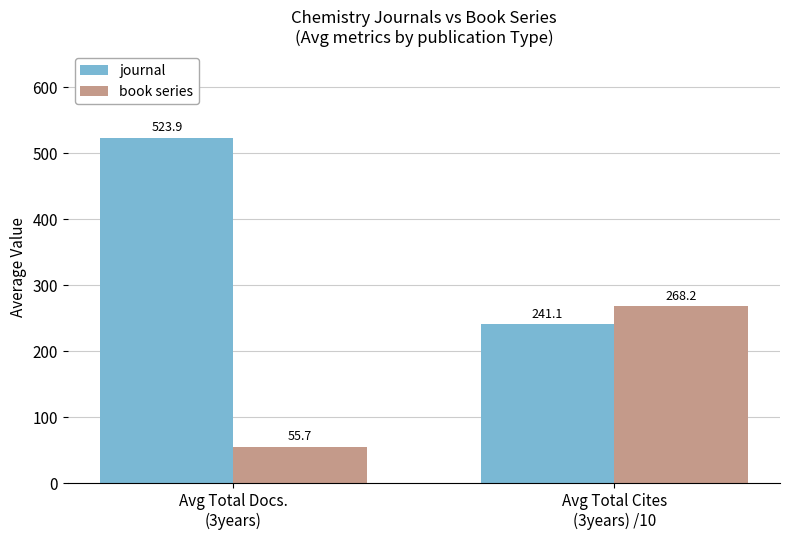

At how many categories does at least one series exceed 480?

1